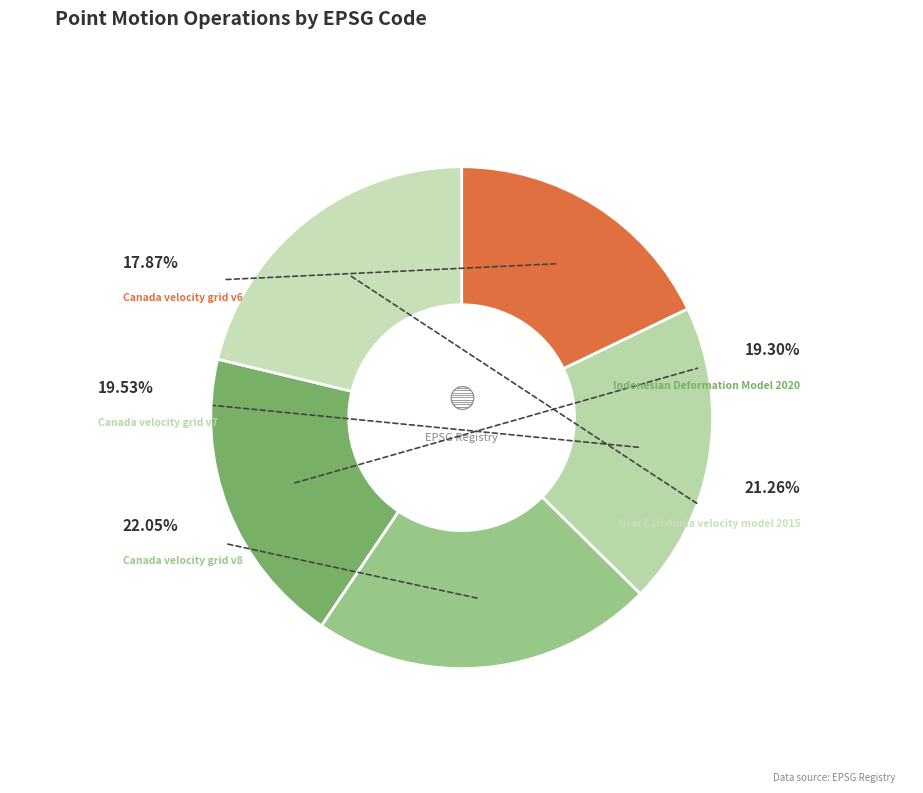

The Canada velocity grid v6 slice represents 29% of the pie. True or false?

False